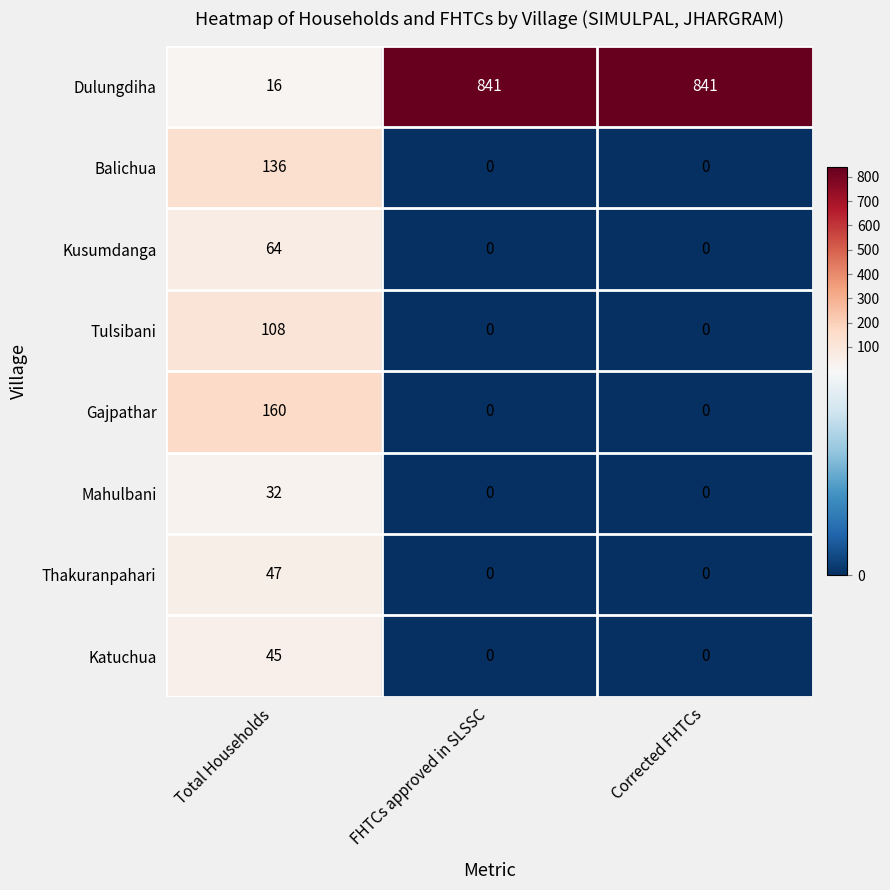

Rank the series at Total Households from highest to lowest value.

Gajpathar, Balichua, Tulsibani, Kusumdanga, Thakuranpahari, Katuchua, Mahulbani, Dulungdiha